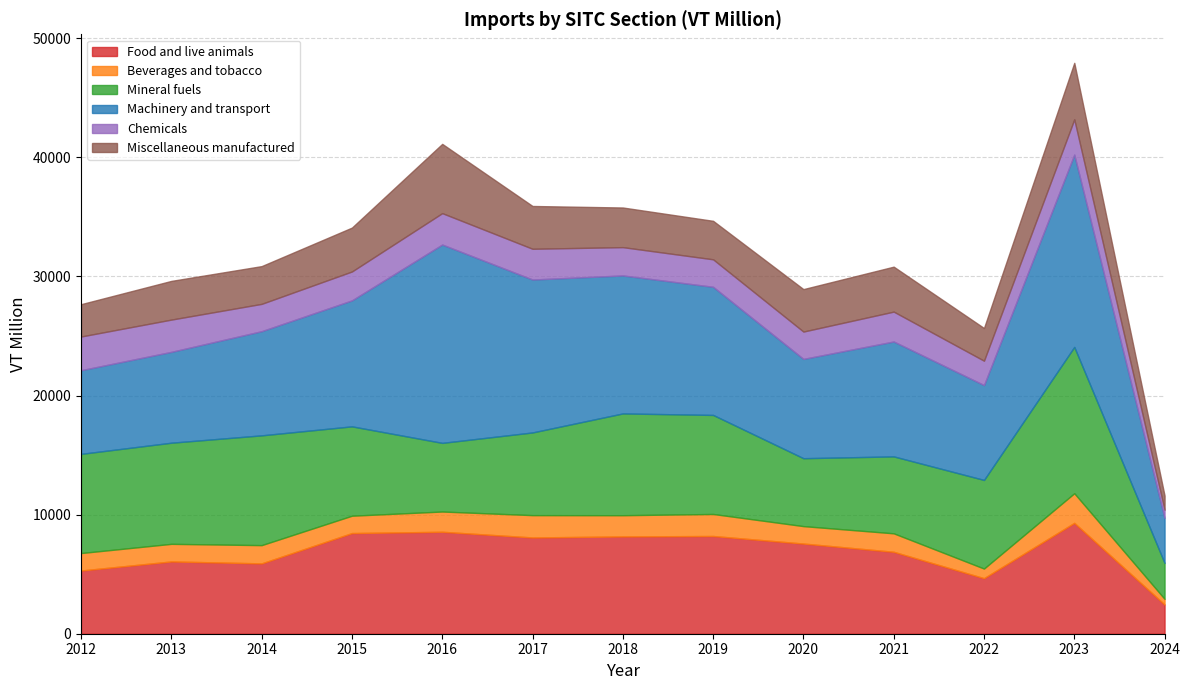

At 2012, list the series in order from smallest to largest.

Beverages and tobacco, Miscellaneous manufactured, Chemicals, Food and live animals, Machinery and transport, Mineral fuels